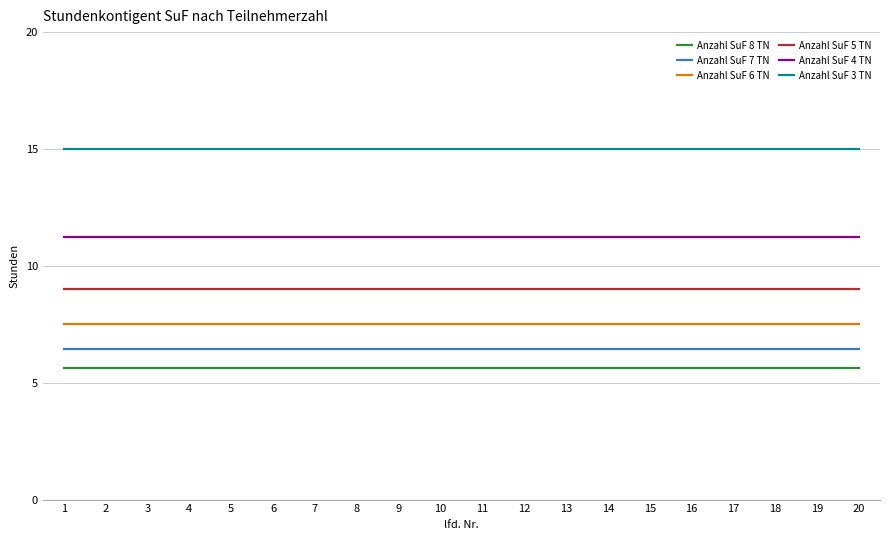

What is the spread (max minus min) of values at 16?

9.4